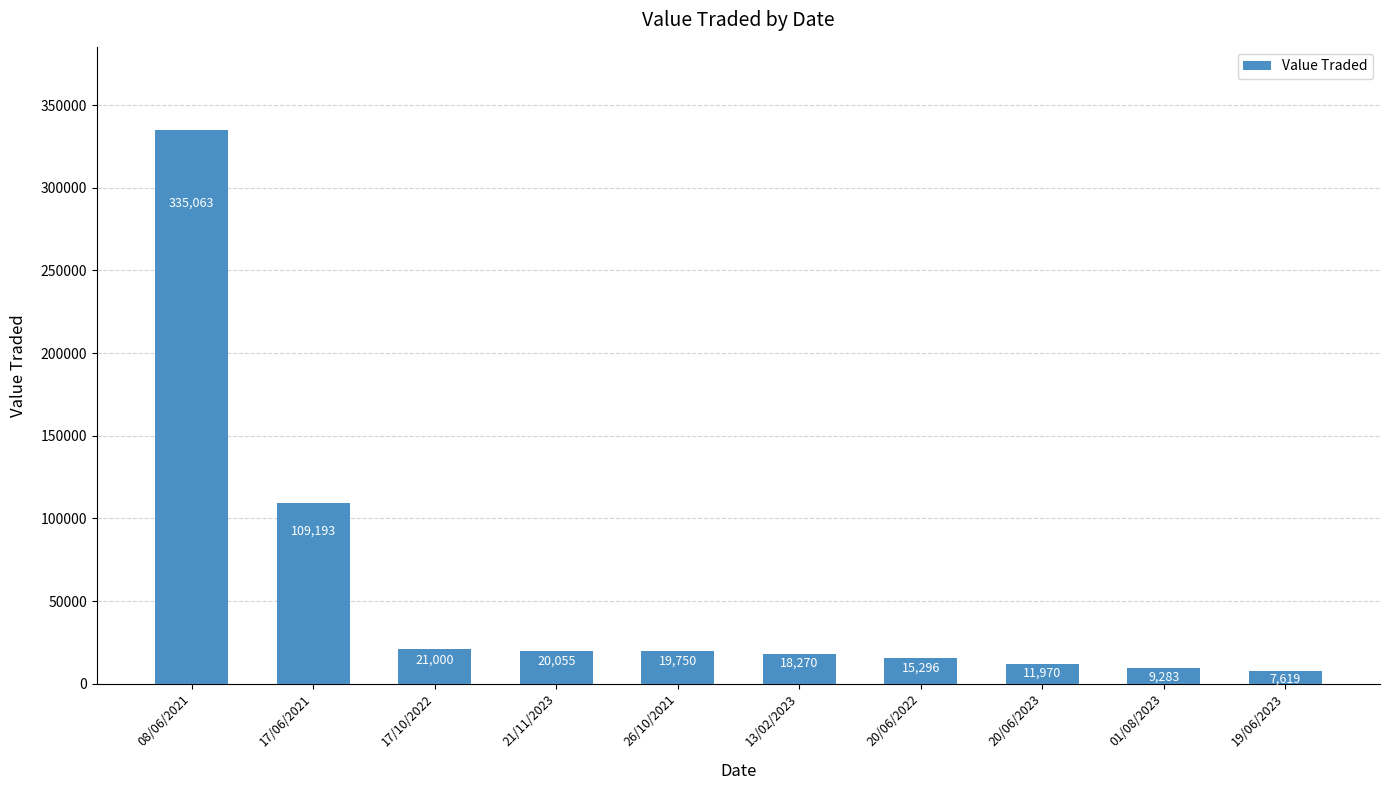

What value does the data have at 08/06/2021?

335063